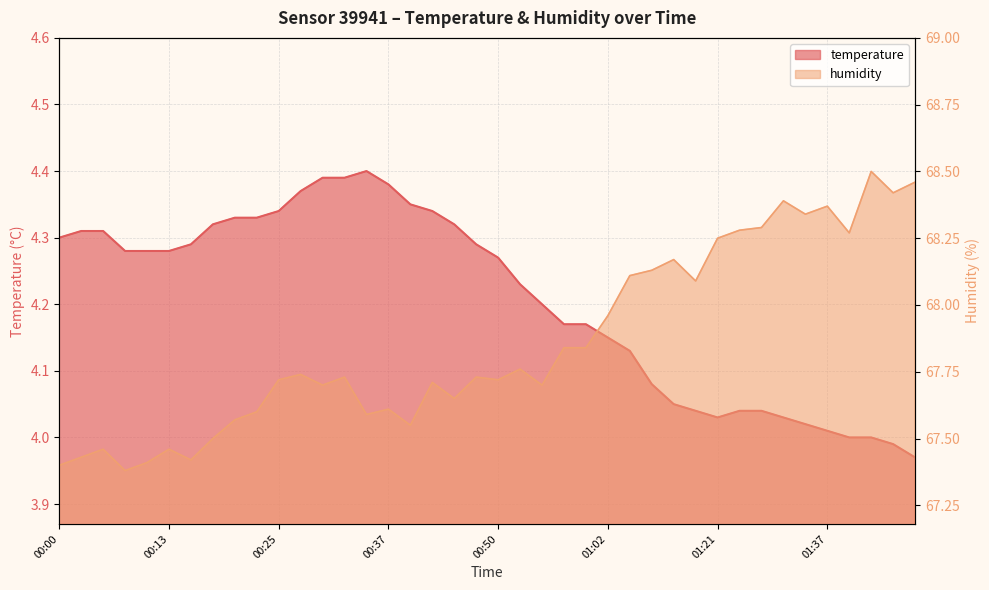

True or false: humidity and temperature cross at least once.

False